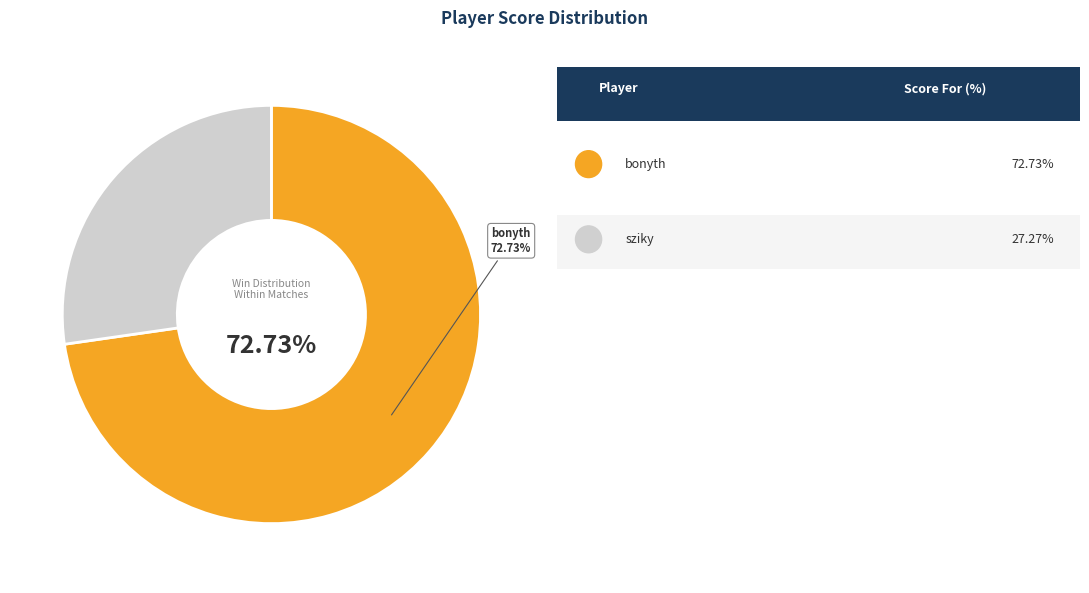

Is there a majority slice in this chart?

Yes